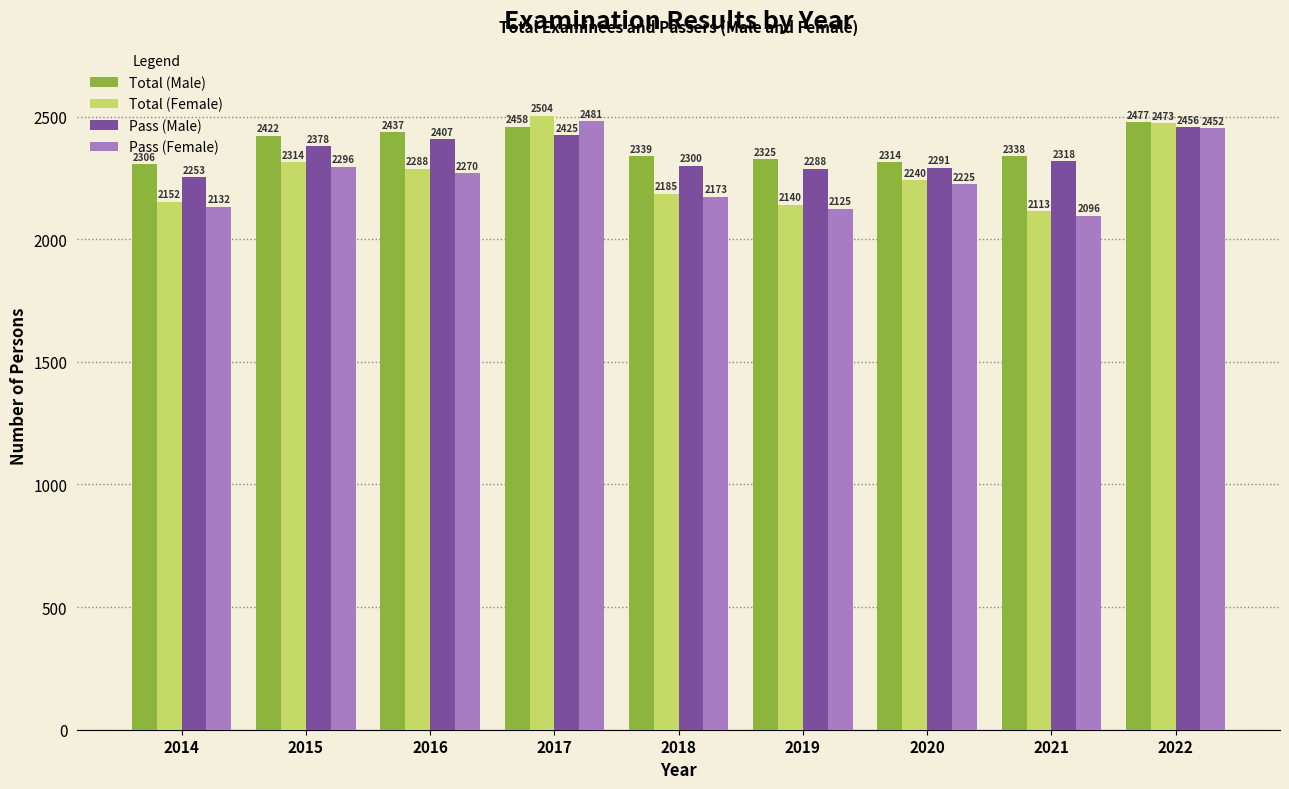

Read the Pass (Male) value at 2017.

2425